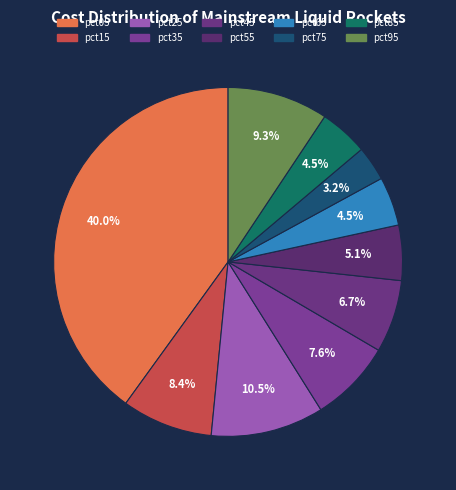

True or false: pct35 accounts for 13% of the total.

False